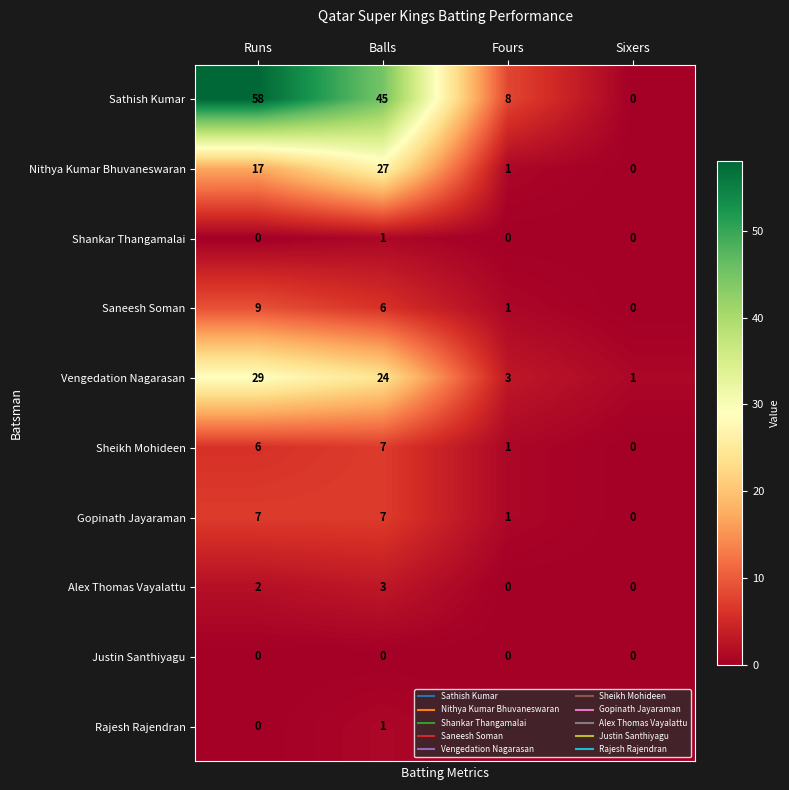

Count the number of data series in this chart.

10